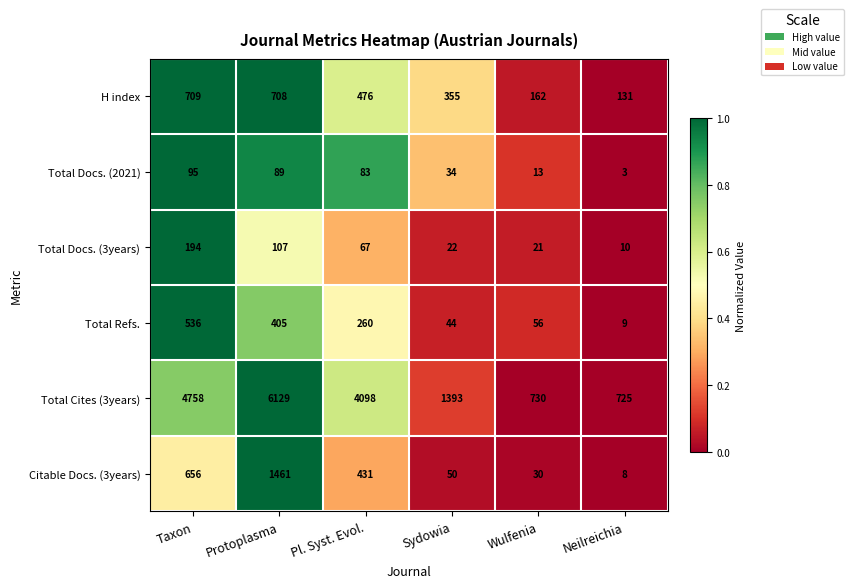

What is the total value across all series at Neilreichia?

886